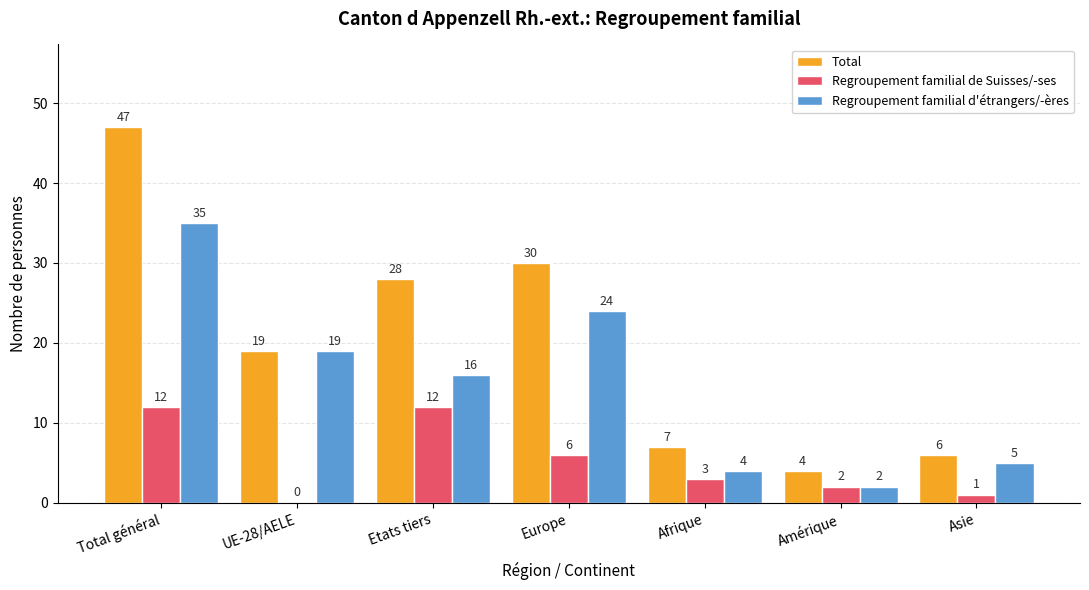

What is the total value across all series at Total général?

94